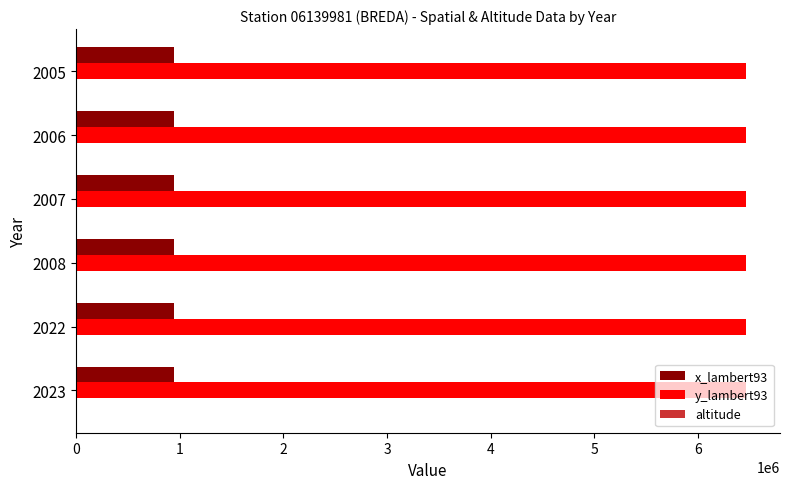

Which series has the largest total across all categories?

y_lambert93